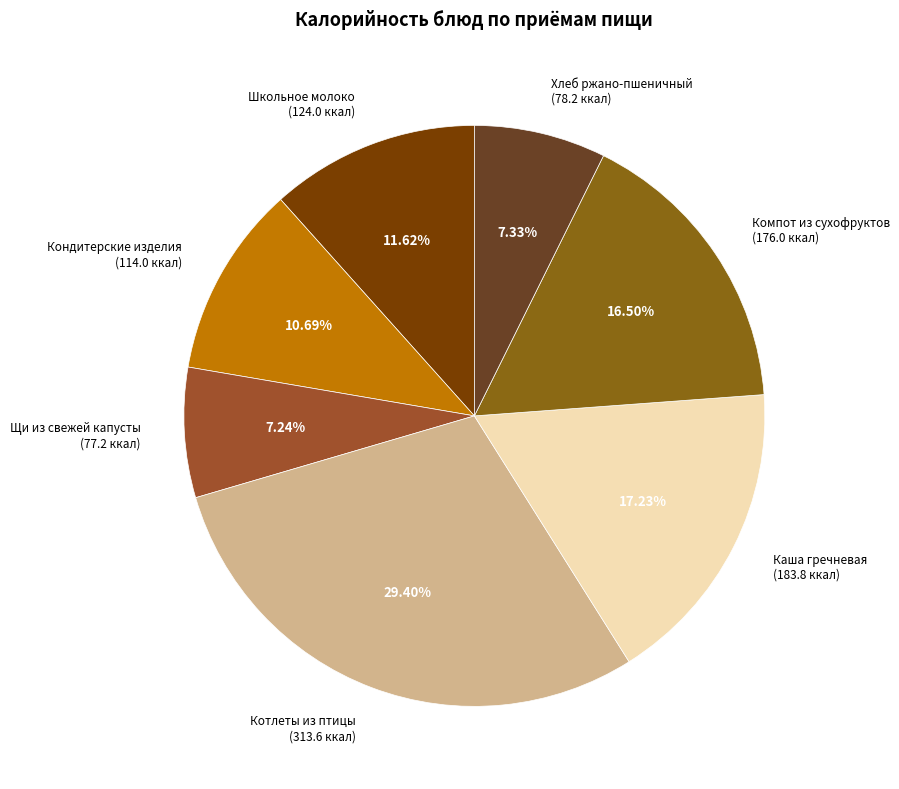

Is the sum of Компот из сухофруктов (176.0 ккал) and Школьное молоко (124.0 ккал) greater than half?

No